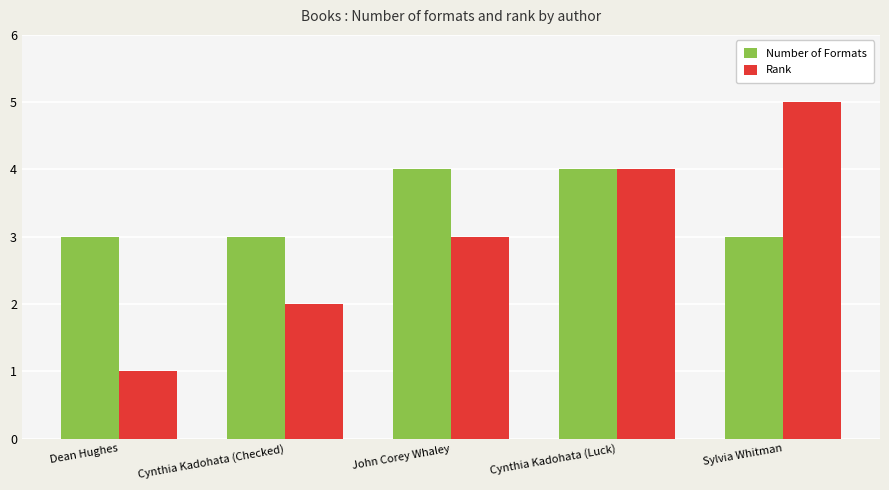

How many data points does each series have?

5